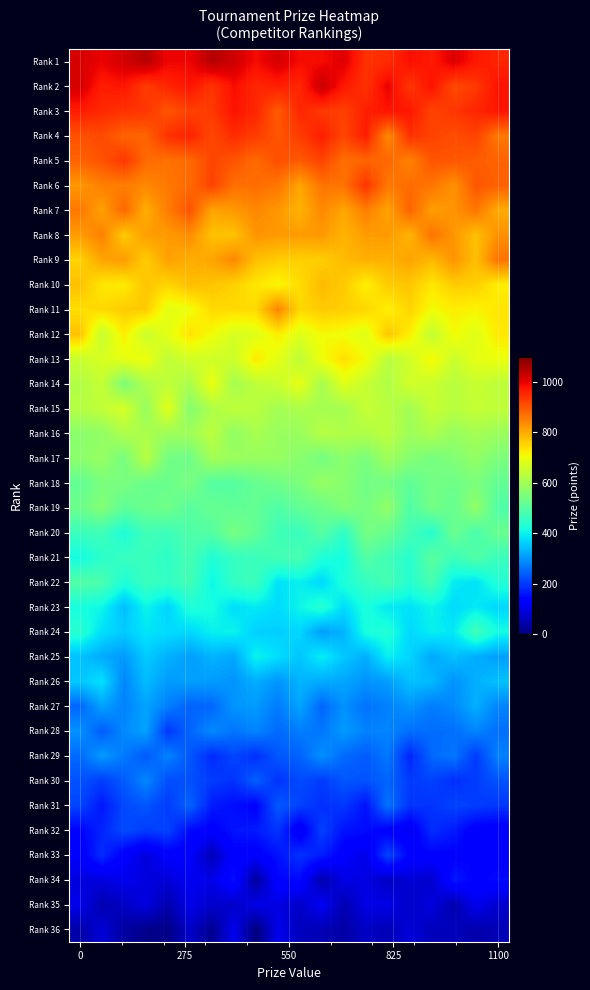

Rank the series by their maximum value, from highest to lowest.

Rank 1, Rank 2, Rank 3, Rank 4, Rank 6, Rank 5, Rank 7, Rank 8, Rank 9, Rank 11, Rank 10, Rank 12, Rank 13, Rank 14, Rank 15, Rank 16, Rank 17, Rank 18, Rank 19, Rank 20, Rank 21, Rank 22, Rank 24, Rank 23, Rank 25, Rank 26, Rank 27, Rank 28, Rank 29, Rank 30, Rank 31, Rank 32, Rank 33, Rank 34, Rank 35, Rank 36